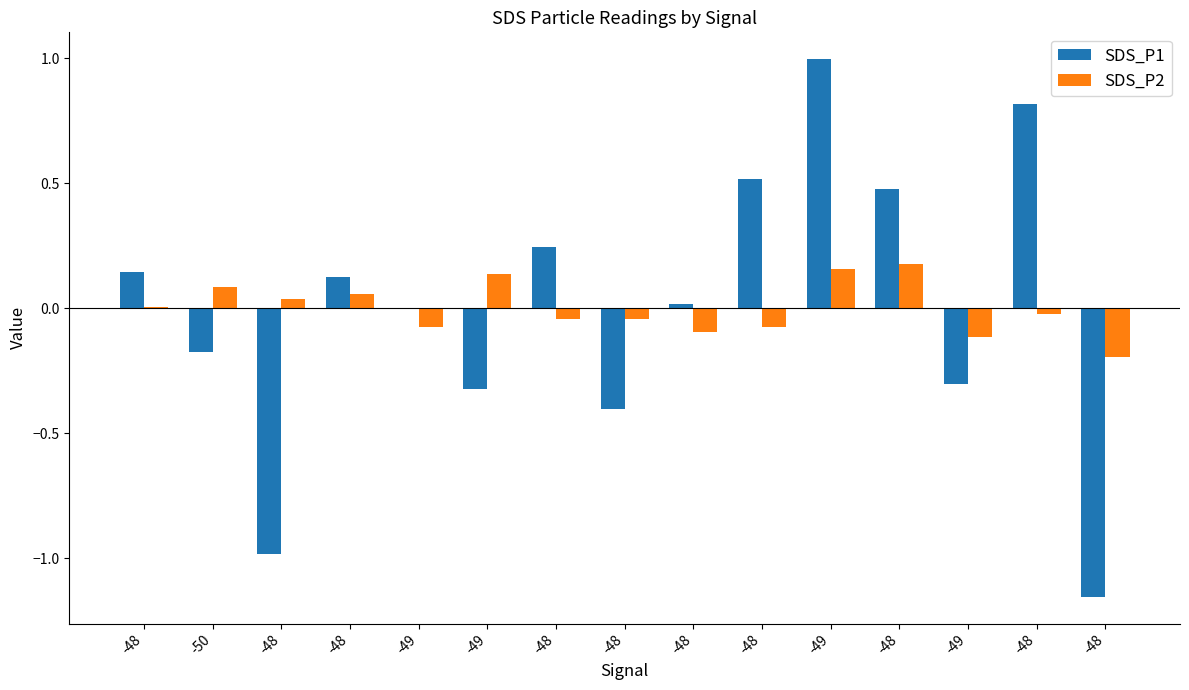

How many categories are shown in the chart?

15